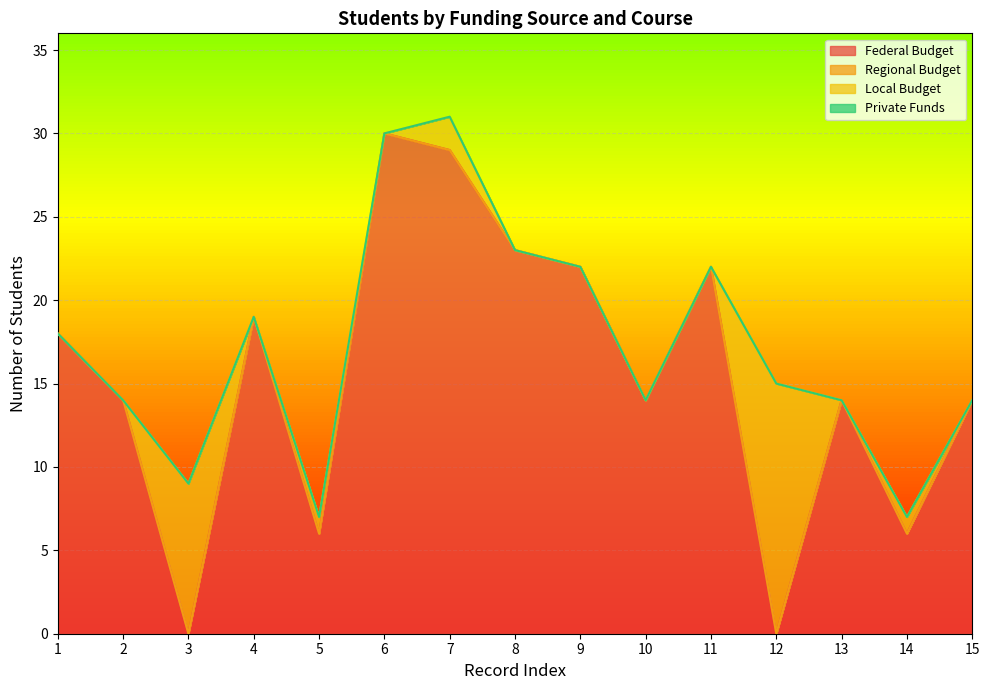

What are all the series names shown in the legend?

Federal Budget, Regional Budget, Local Budget, Private Funds